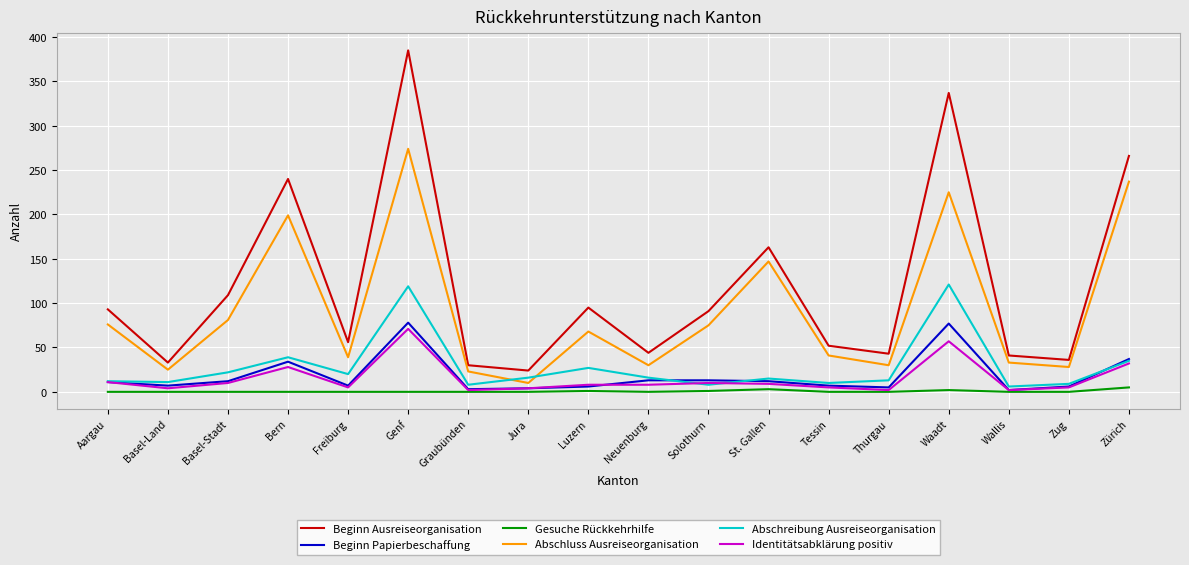

Which series has the largest total across all categories?

Beginn Ausreiseorganisation